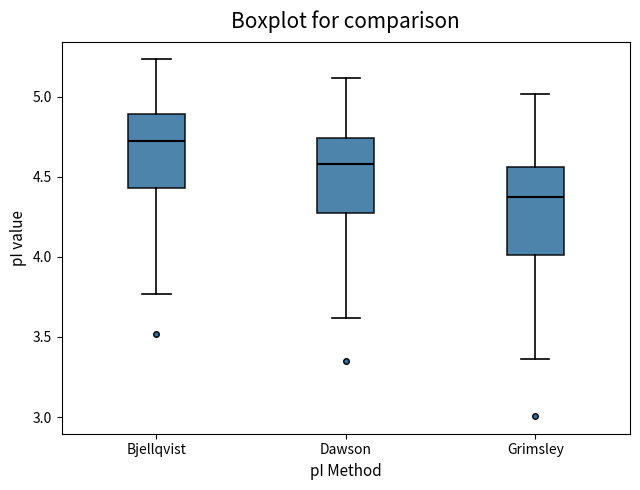

Reading left to right, read every box against the y-axis: the position of its median line, the range the box covers, and the ends of its whiskers. The values are not printed on the chart, so give them approximately, as read against the axis.

Bjellqvist: median 4.70, box 4.45 to 4.90, whiskers 3.75 to 5.25
Dawson: median 4.60, box 4.30 to 4.75, whiskers 3.60 to 5.10
Grimsley: median 4.35, box 4.00 to 4.55, whiskers 3.35 to 5.00